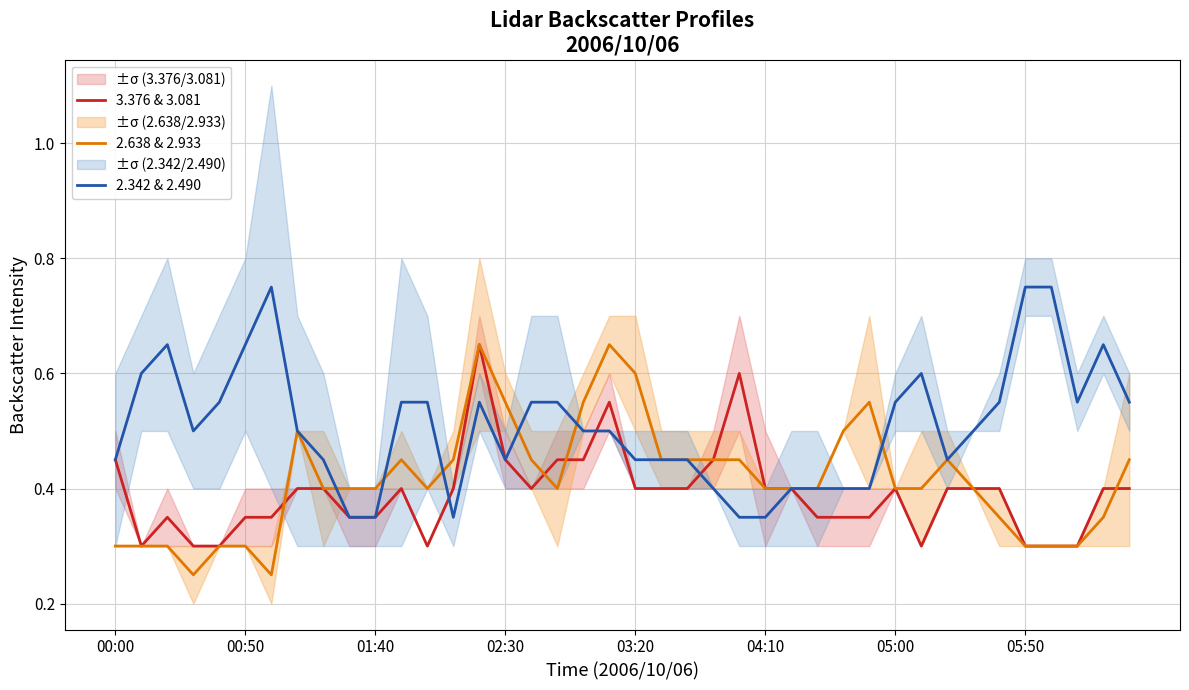

What is the difference between the second highest and minimum values in the 3.376 & 3.081 series?

0.3